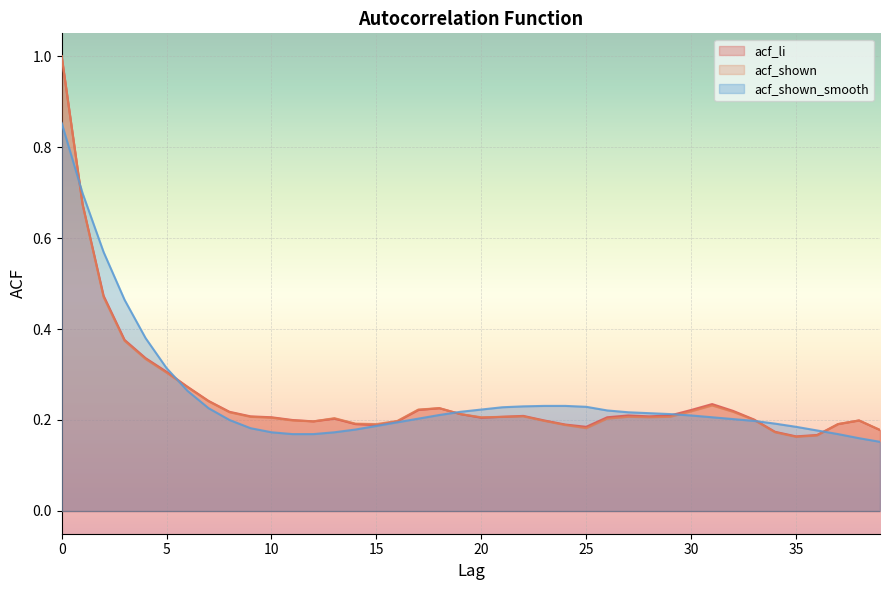

Reading left to right, extract all data points from this chart.

acf_li: 0=1.0	1=0.7	2=0.5	3=0.4	4=0.3	5=0.3	6=0.3	7=0.2	8=0.2	9=0.2	10=0.2	11=0.2	12=0.2	13=0.2	14=0.2	15=0.2	16=0.2	17=0.2	18=0.2	19=0.2	20=0.2	21=0.2	22=0.2	23=0.2	24=0.2	25=0.2	26=0.2	27=0.2	28=0.2	29=0.2	30=0.2	31=0.2	32=0.2	33=0.2	34=0.2	35=0.2	36=0.2	37=0.2	38=0.2	39=0.2
acf_shown: 0=1.0	1=0.7	2=0.5	3=0.4	4=0.3	5=0.3	6=0.3	7=0.2	8=0.2	9=0.2	10=0.2	11=0.2	12=0.2	13=0.2	14=0.2	15=0.2	16=0.2	17=0.2	18=0.2	19=0.2	20=0.2	21=0.2	22=0.2	23=0.2	24=0.2	25=0.2	26=0.2	27=0.2	28=0.2	29=0.2	30=0.2	31=0.2	32=0.2	33=0.2	34=0.2	35=0.2	36=0.2	37=0.2	38=0.2	39=0.2
acf_shown_smooth: 0=0.9	1=0.7	2=0.6	3=0.5	4=0.4	5=0.3	6=0.3	7=0.2	8=0.2	9=0.2	10=0.2	11=0.2	12=0.2	13=0.2	14=0.2	15=0.2	16=0.2	17=0.2	18=0.2	19=0.2	20=0.2	21=0.2	22=0.2	23=0.2	24=0.2	25=0.2	26=0.2	27=0.2	28=0.2	29=0.2	30=0.2	31=0.2	32=0.2	33=0.2	34=0.2	35=0.2	36=0.2	37=0.2	38=0.2	39=0.2